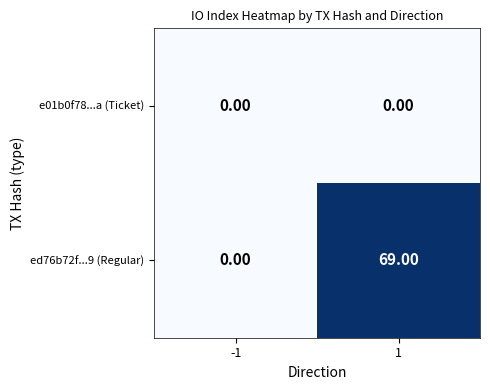

At which category is the sum across all series the highest?

1